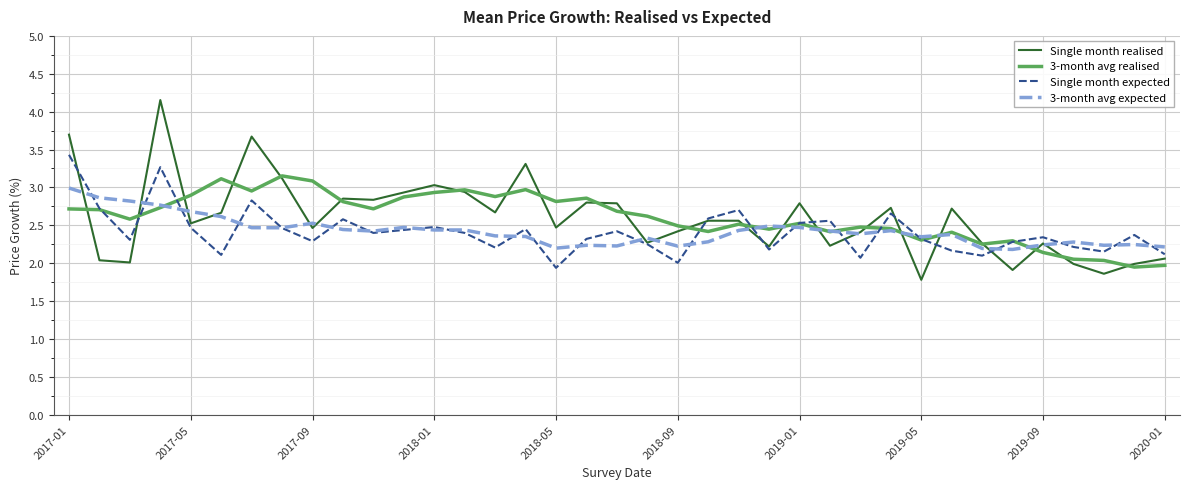

What is the maximum value for 3-month avg expected?

3.0